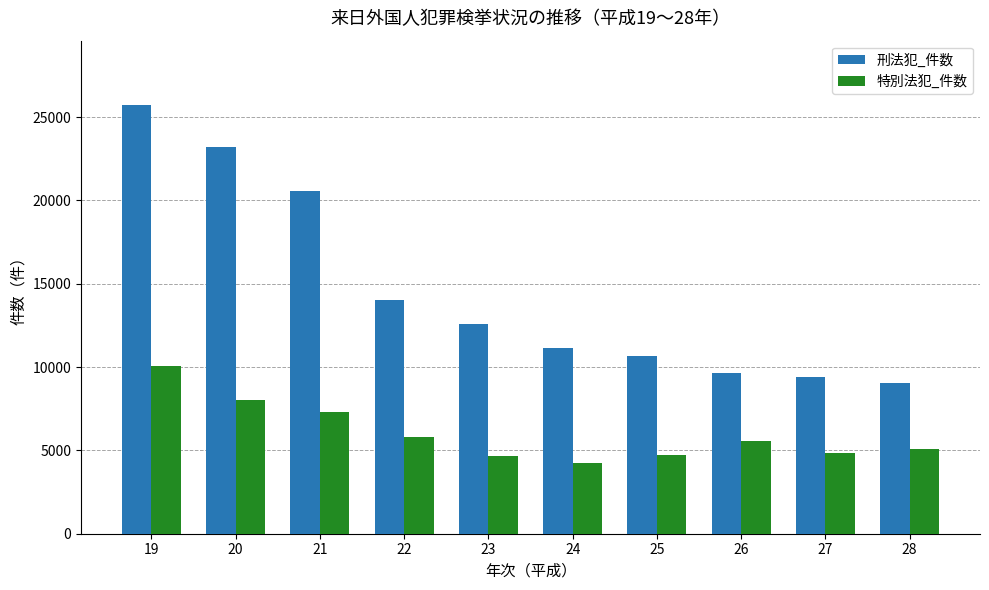

Which category has the highest value across all series?

19